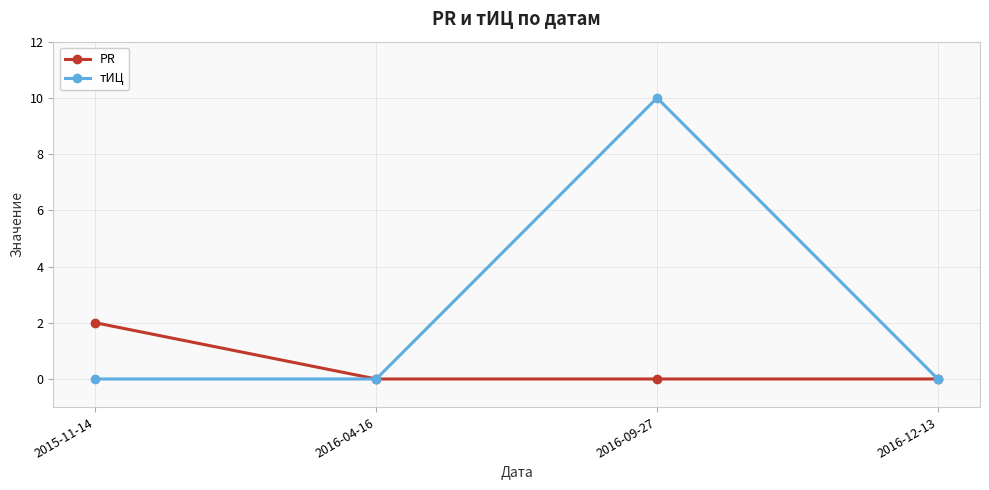

In тИЦ, how many points are higher than both neighbors (excluding endpoints)?

1